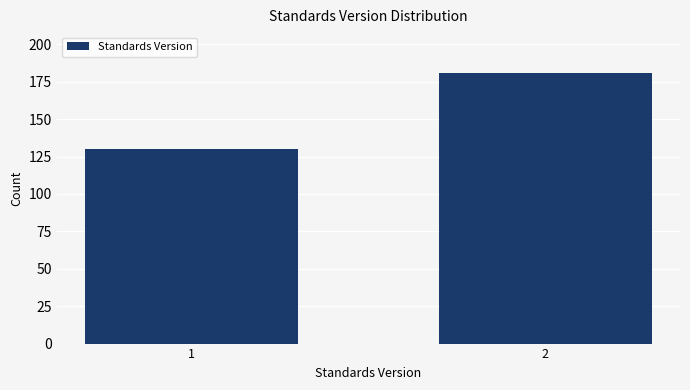

Reading left to right, extract all data points from this chart.

130	181